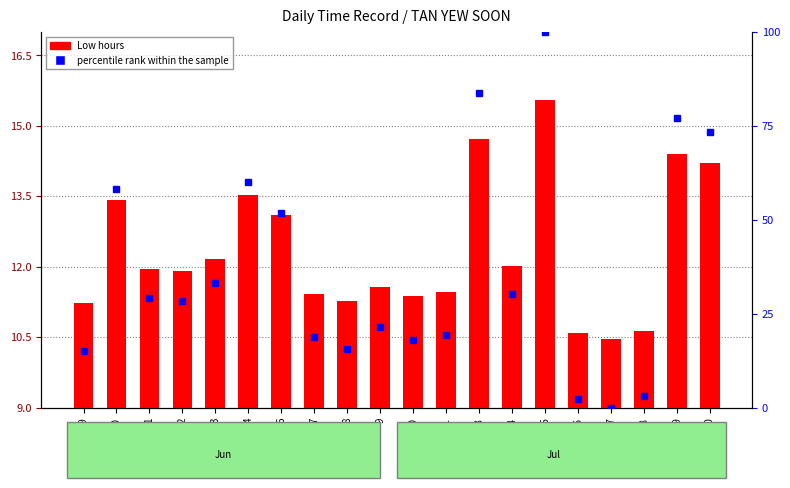

Reading left to right, extract all data points from this chart.

Low hours: 11.2	13.4	11.9	11.9	12.2	13.5	13.1	11.4	11.3	11.6	11.4	11.4	14.7	12.0	15.6	10.6	10.5	10.6	14.4	14.2
percentile rank within the sample: 15.0	58.1	29.1	28.3	33.3	60.0	51.8	18.7	15.6	21.5	17.9	19.3	83.7	30.3	100.0	2.2	0.0	3.0	77.2	73.4